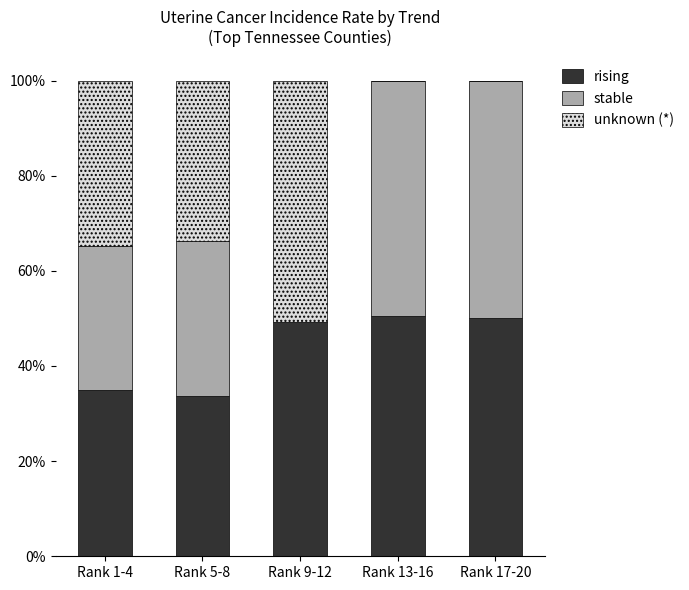

What is the total value across all series at Rank 13-16?

100.0